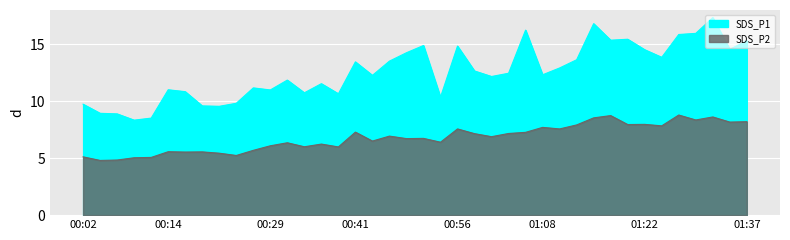

Reading left to right, transcribe all the data shown in this chart.

SDS_P1: 00:02=9.7	00:04=8.9	00:07=8.9	00:09=8.3	00:12=8.5	00:14=11.0	00:16=10.8	00:19=9.6	00:21=9.6	00:24=9.8	00:26=11.2	00:29=11.0	00:31=11.8	00:34=10.7	00:36=11.5	00:38=10.7	00:41=13.4	00:43=12.3	00:46=13.5	00:48=14.2	00:51=14.9	00:53=10.3	00:56=14.8	00:58=12.7	01:00=12.2	01:03=12.4	01:05=16.2	01:08=12.3	01:10=12.9	01:13=13.6	01:15=16.8	01:18=15.3	01:20=15.4	01:22=14.5	01:25=13.8	01:27=15.8	01:30=15.9	01:32=17.3	01:35=14.6	01:37=15.3
SDS_P2: 00:02=5.1	00:04=4.8	00:07=4.8	00:09=5.0	00:12=5.1	00:14=5.6	00:16=5.5	00:19=5.5	00:21=5.4	00:24=5.2	00:26=5.7	00:29=6.1	00:31=6.3	00:34=6.0	00:36=6.2	00:38=6.0	00:41=7.3	00:43=6.5	00:46=6.9	00:48=6.7	00:51=6.7	00:53=6.4	00:56=7.6	00:58=7.2	01:00=6.9	01:03=7.2	01:05=7.3	01:08=7.7	01:10=7.6	01:13=7.9	01:15=8.5	01:18=8.7	01:20=8.0	01:22=8.0	01:25=7.8	01:27=8.8	01:30=8.3	01:32=8.6	01:35=8.2	01:37=8.2